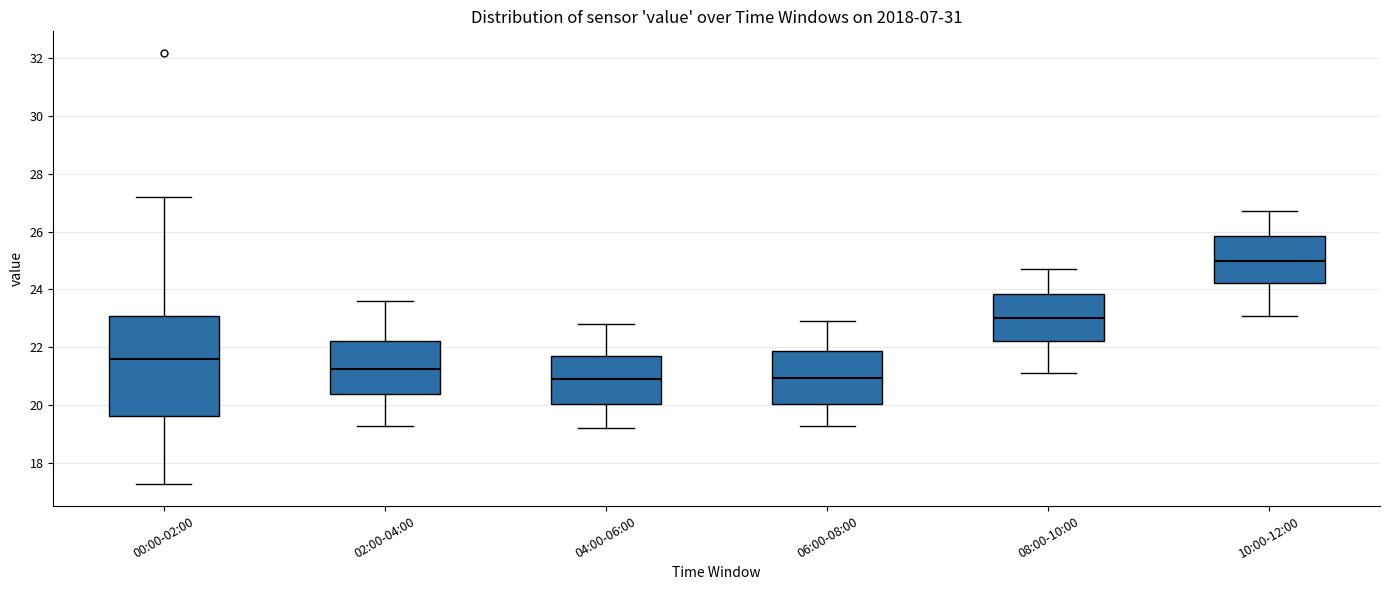

Reading left to right, read every box against the y-axis: the position of its median line, the range the box covers, and the ends of its whiskers. The values are not printed on the chart, so give them approximately, as read against the axis.

00:00-02:00: median 21.6, box 19.6 to 23.0, whiskers 17.2 to 27.2
02:00-04:00: median 21.2, box 20.4 to 22.2, whiskers 19.4 to 23.6
04:00-06:00: median 21.0, box 20.0 to 21.8, whiskers 19.2 to 22.8
06:00-08:00: median 21.0, box 20.0 to 21.8, whiskers 19.4 to 23.0
08:00-10:00: median 23.0, box 22.2 to 23.8, whiskers 21.2 to 24.8
10:00-12:00: median 25.0, box 24.2 to 25.8, whiskers 23.2 to 26.8